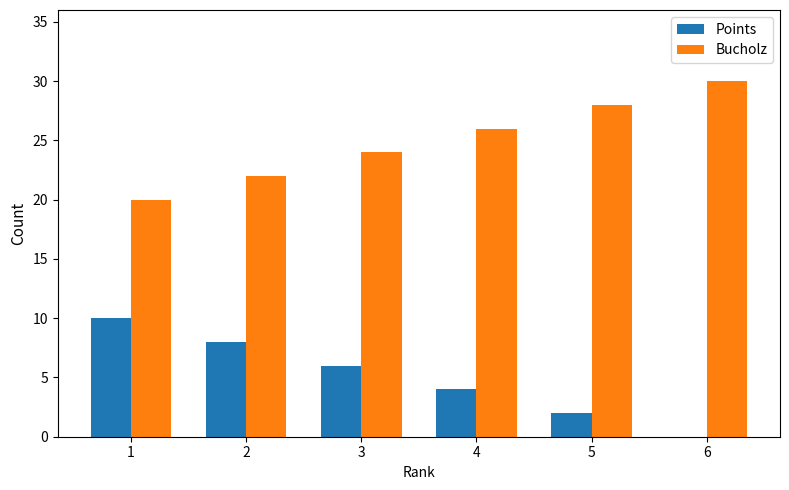

What is the sum of all Points values?

30